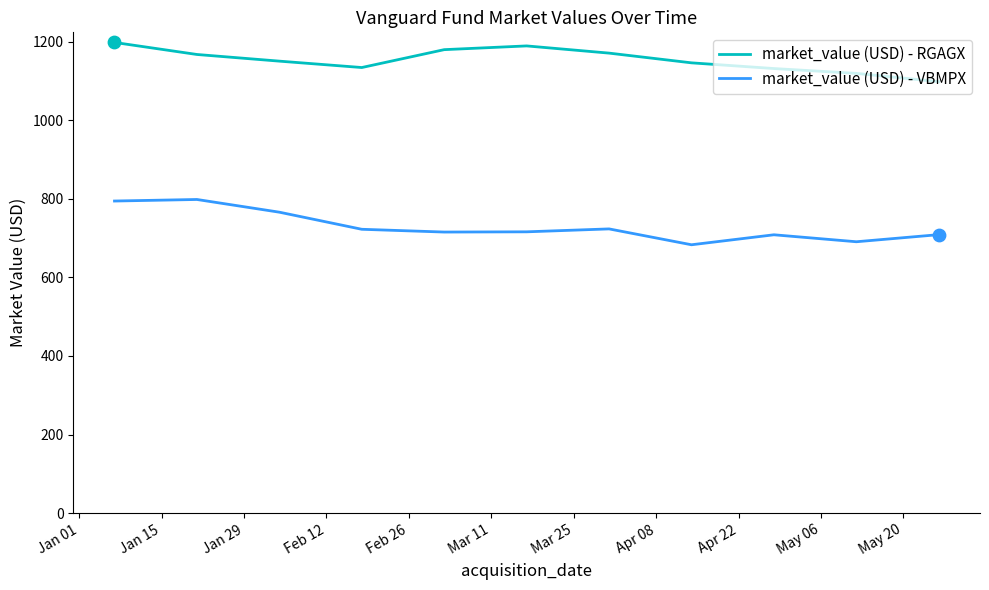

Which series has the largest total across all categories?

market_value (USD) - RGAGX